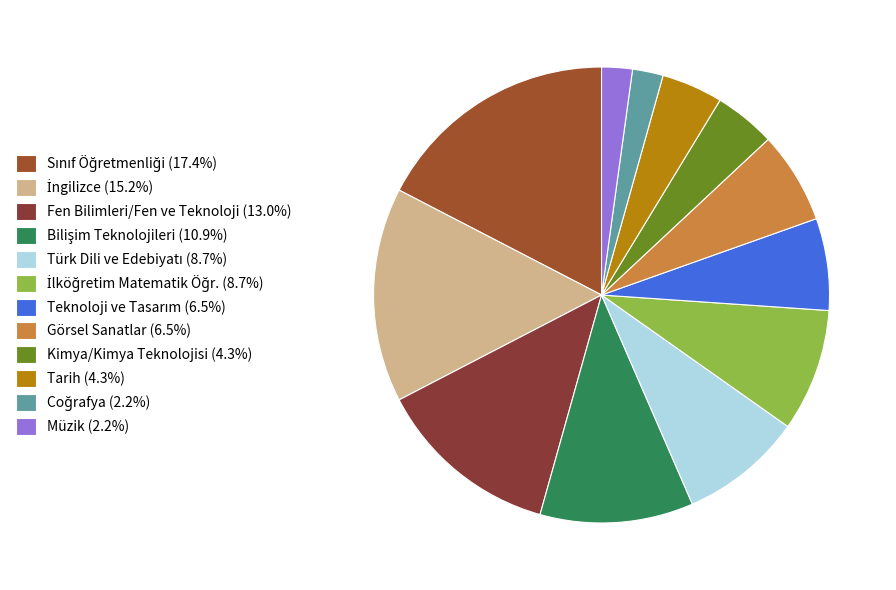

Which category has the smallest portion of the pie?

Coğrafya